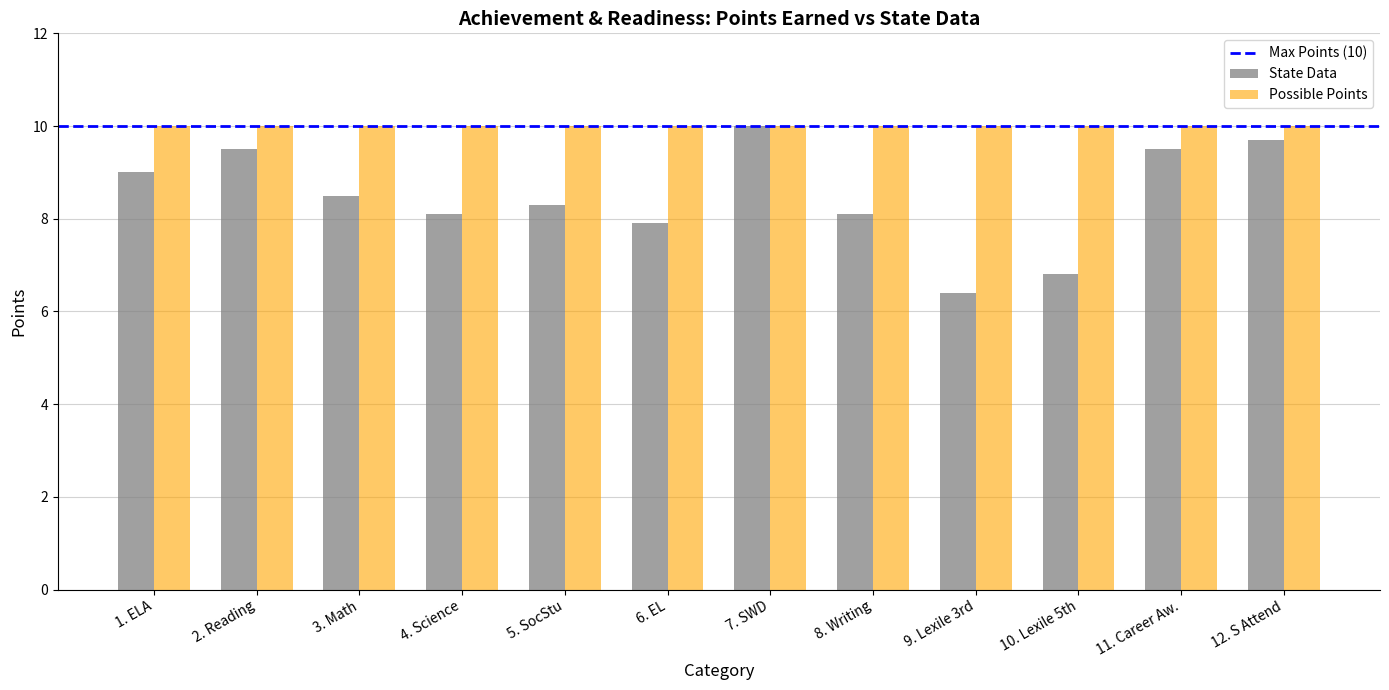

Reading left to right, what are all the values shown in this chart?

State Data: 1. ELA=9.0	2. Reading=9.5	3. Math=8.5	4. Science=8.1	5. SocStu=8.3	6. EL=7.9	7. SWD=10.0	8. Writing=8.1	9. Lexile 3rd=6.4	10. Lexile 5th=6.8	11. Career Aw.=9.5	12. S Attend=9.7
Possible Points: 1. ELA=10.0	2. Reading=10.0	3. Math=10.0	4. Science=10.0	5. SocStu=10.0	6. EL=10.0	7. SWD=10.0	8. Writing=10.0	9. Lexile 3rd=10.0	10. Lexile 5th=10.0	11. Career Aw.=10.0	12. S Attend=10.0